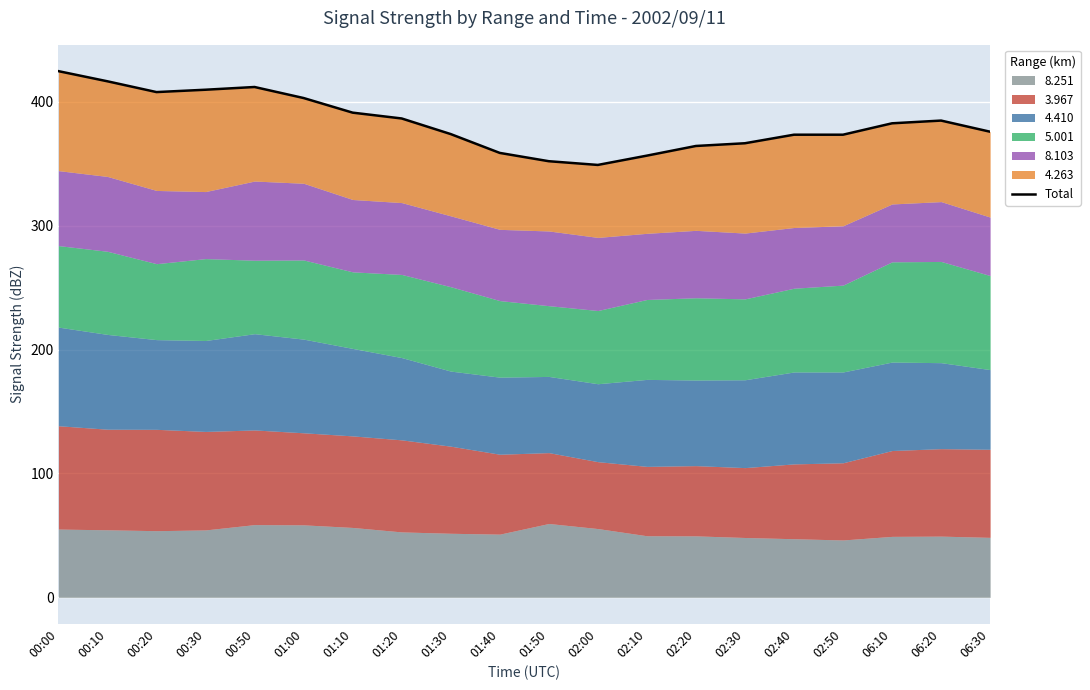

List the labels in order of value, largest first.

00:00, 00:10, 00:50, 00:30, 00:20, 01:00, 01:10, 01:20, 06:20, 06:10, 06:30, 01:30, 02:40, 02:50, 02:30, 02:20, 01:40, 02:10, 01:50, 02:00